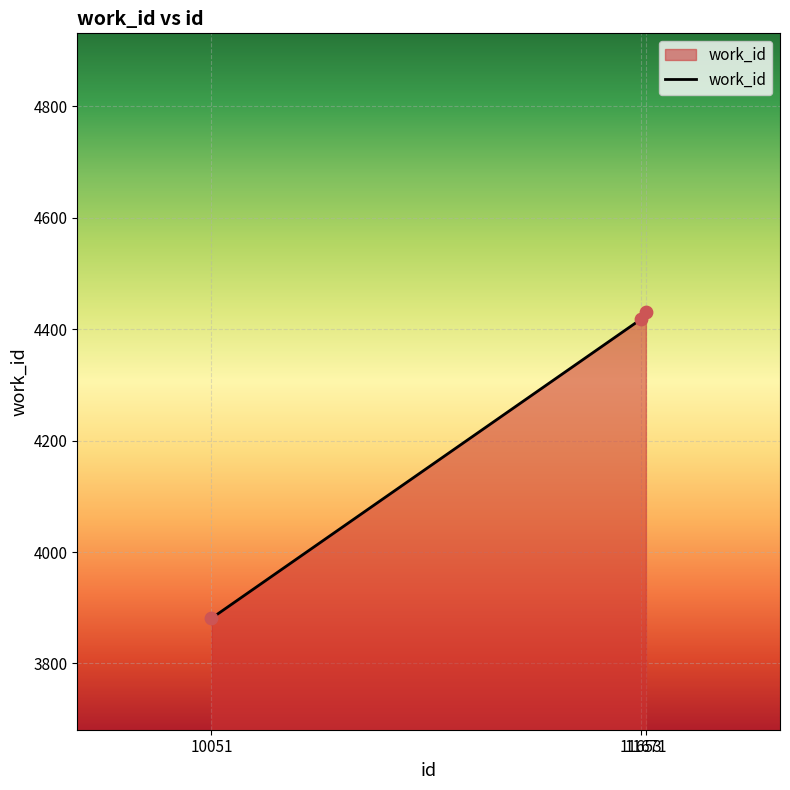

Approximately how many times larger is the value at 11653 compared to 10051?

1.1